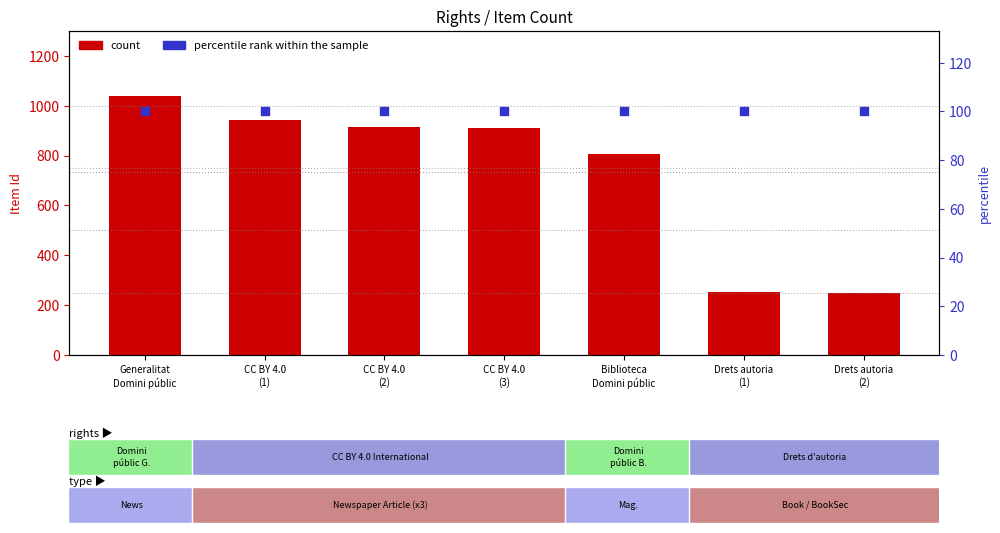

At how many categories does at least one series exceed 908?

4